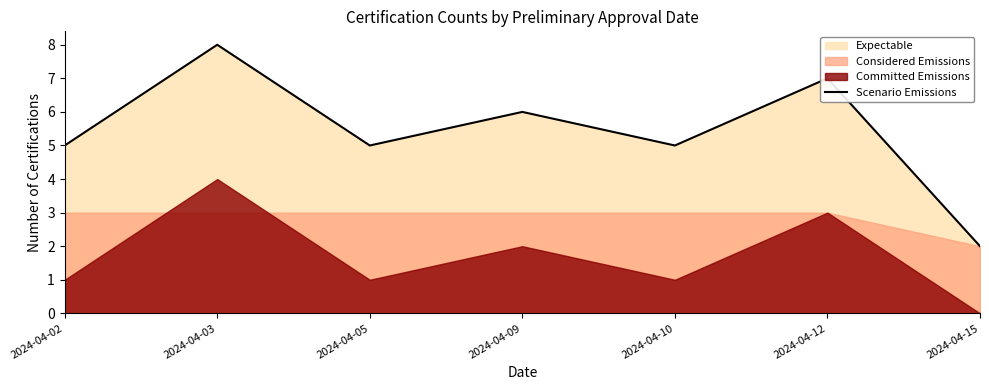

List the labels in order of value, smallest first.

2024-04-15, 2024-04-02, 2024-04-05, 2024-04-10, 2024-04-09, 2024-04-12, 2024-04-03